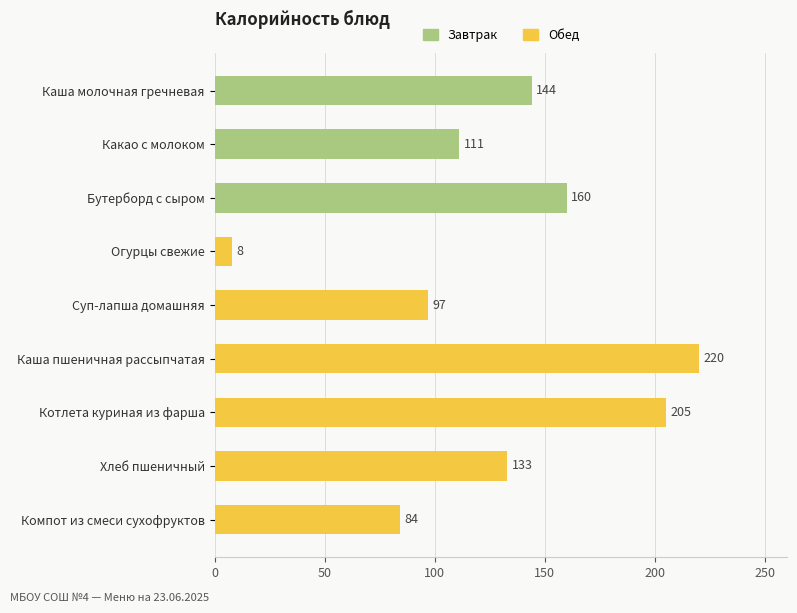

Reading top to bottom, extract all data points from this chart.

144	111	160	8	97	220	205	133	84